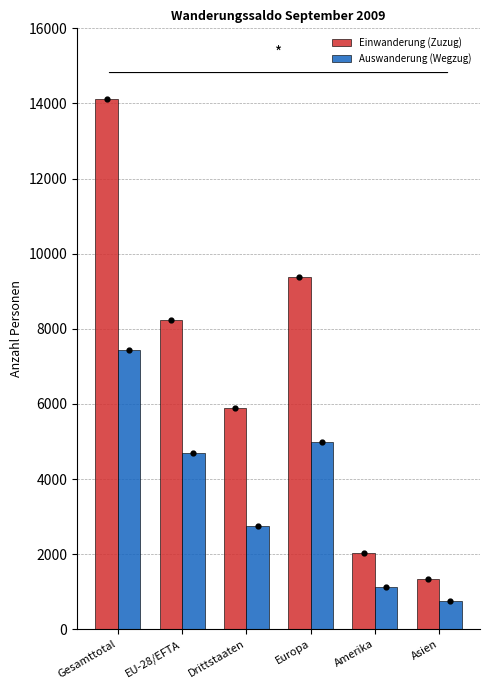

Is the value of Auswanderung (Wegzug) at Asien greater than the value of Einwanderung (Zuzug) at EU-28/EFTA?

No